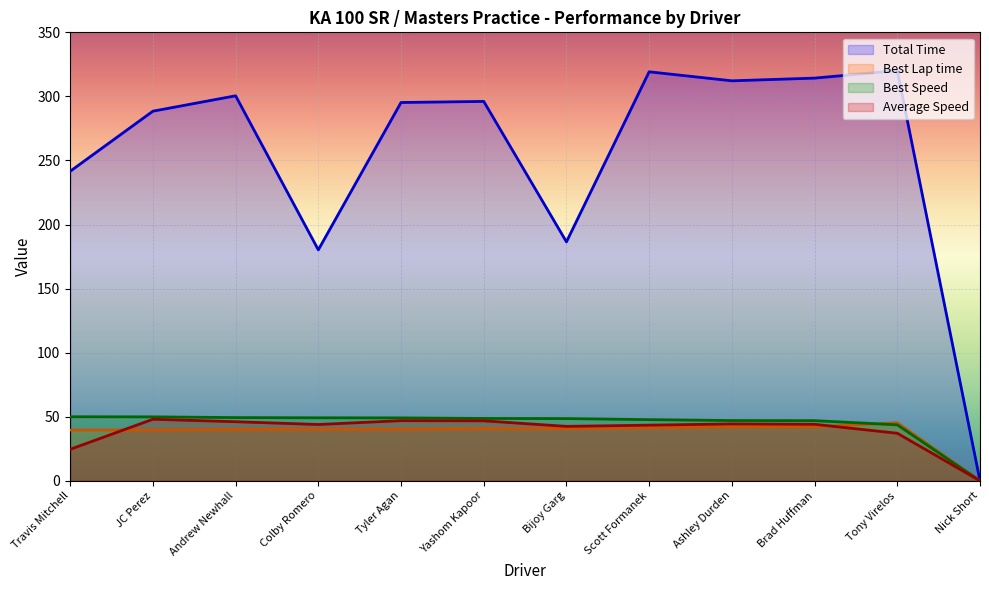

At how many categories does at least one series exceed 156?

11